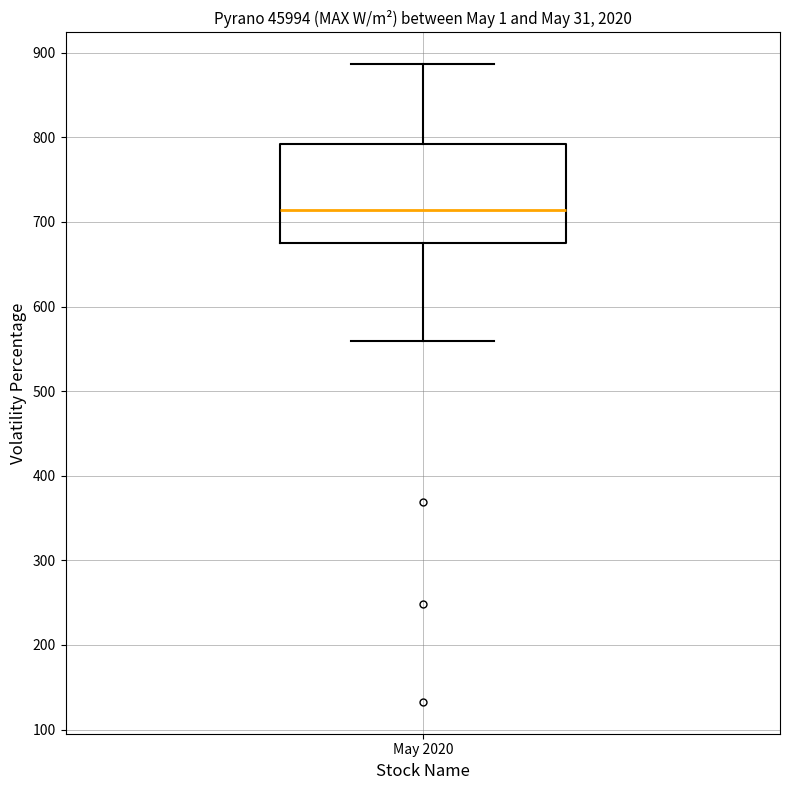

Where does the median line of the box for May 2020 sit on the y-axis? The values are not printed on the chart, so give them approximately, as read against the axis.

710